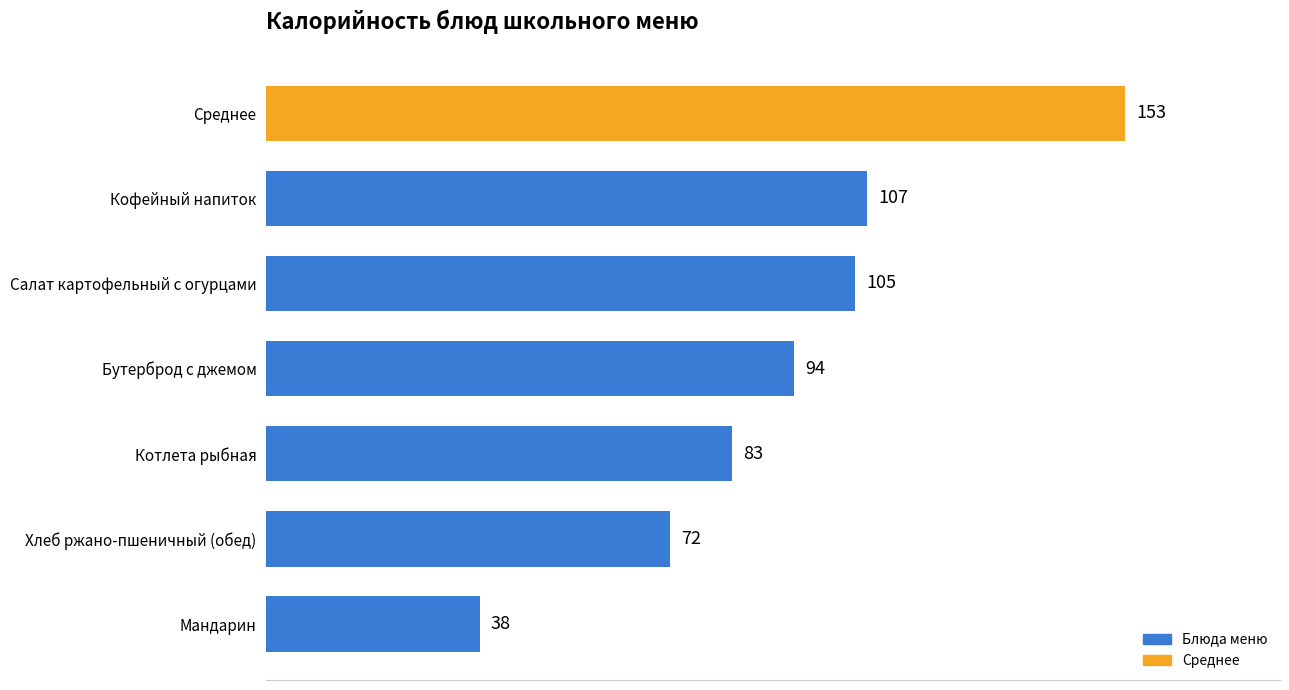

What is the difference between the values at Мандарин and Салат картофельный с огурцами?

67.0